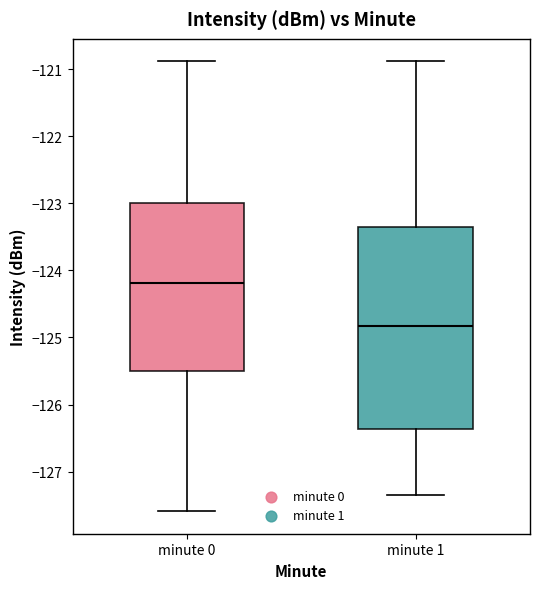

Reading left to right, transcribe this box plot: for each box, give where its median line is, the range the box spans, and where its two whiskers end, as read against the y-axis. The values are not printed on the chart, so give them approximately, as read against the axis.

minute 0: median -124.2, box -125.5 to -123.0, whiskers -127.6 to -120.9
minute 1: median -124.8, box -126.4 to -123.4, whiskers -127.3 to -120.9